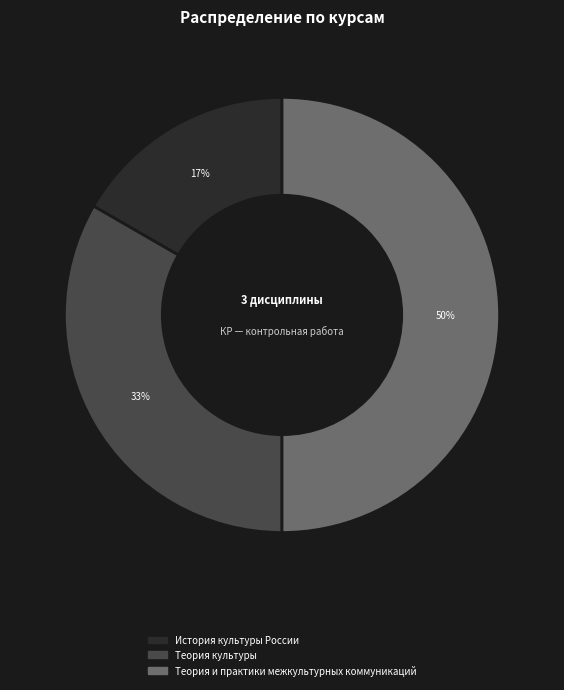

To the nearest percent, what is the combined percentage of Теория и практики межкультурных коммуникаций and Теория культуры?

83%